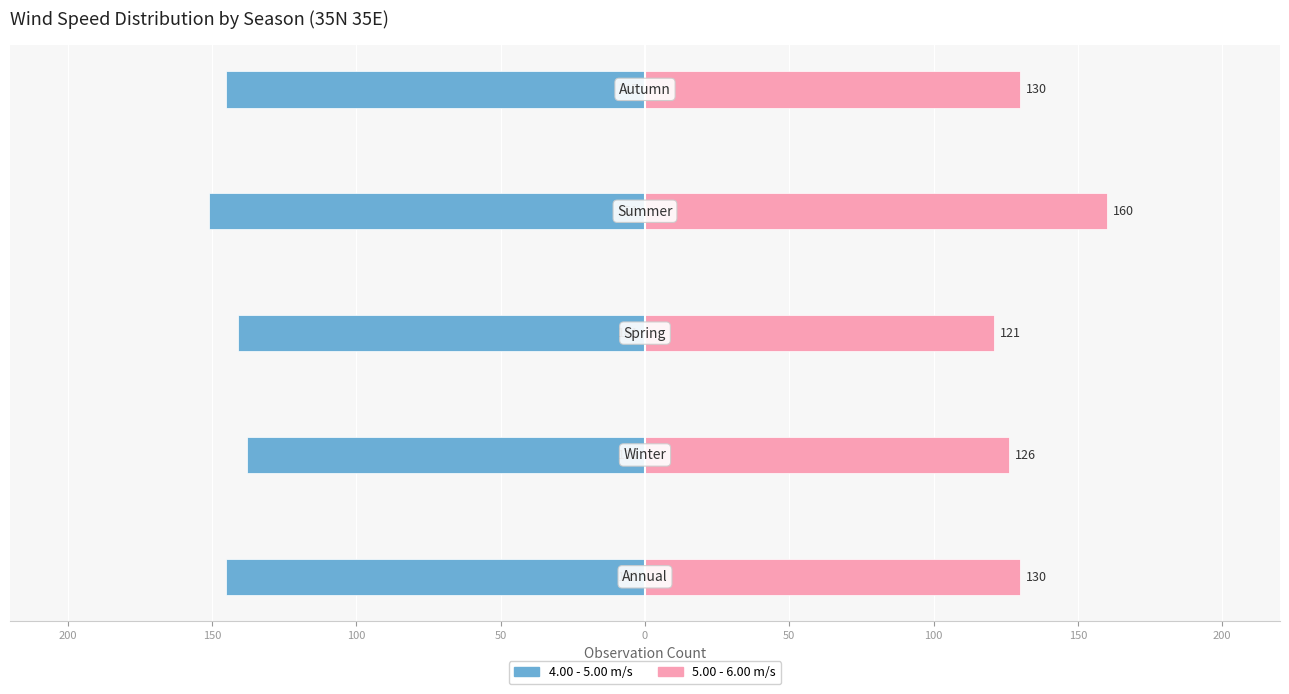

Reading left to right, transcribe all the data shown in this chart.

4.00-5.00 m/s: -145	-138	-141	-151	-145
5.00-6.00 m/s: 130	126	121	160	130